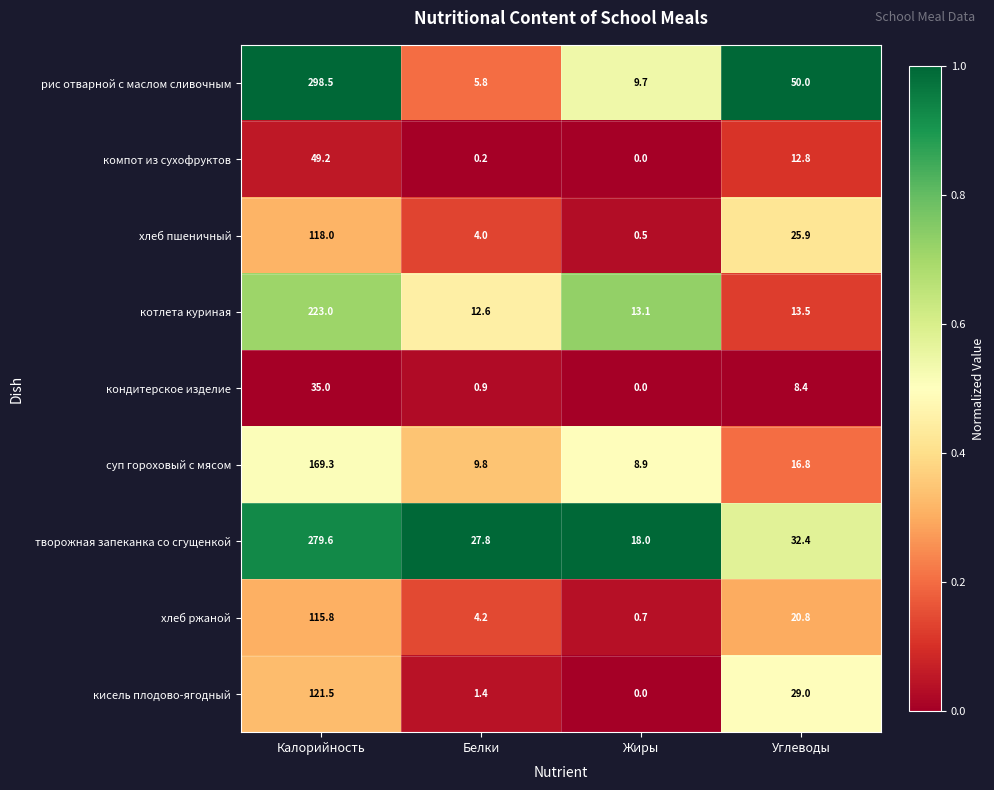

At which label is хлеб пшеничный closest to 59?

Углеводы